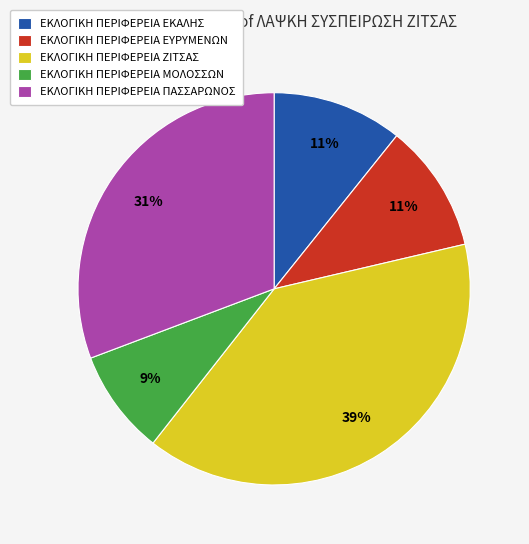

Count the number of slices in the pie.

5